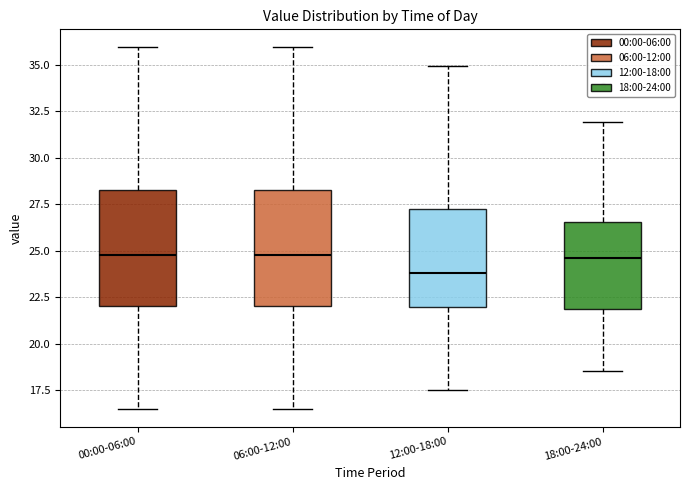

Reading left to right, read every box against the y-axis: the position of its median line, the range the box covers, and the ends of its whiskers. The values are not printed on the chart, so give them approximately, as read against the axis.

00:00-06:00: median 25.0, box 22.0 to 28.5, whiskers 16.5 to 36.0
06:00-12:00: median 25.0, box 22.0 to 28.5, whiskers 16.5 to 36.0
12:00-18:00: median 24.0, box 22.0 to 27.5, whiskers 17.5 to 35.0
18:00-24:00: median 24.5, box 22.0 to 26.5, whiskers 18.5 to 32.0